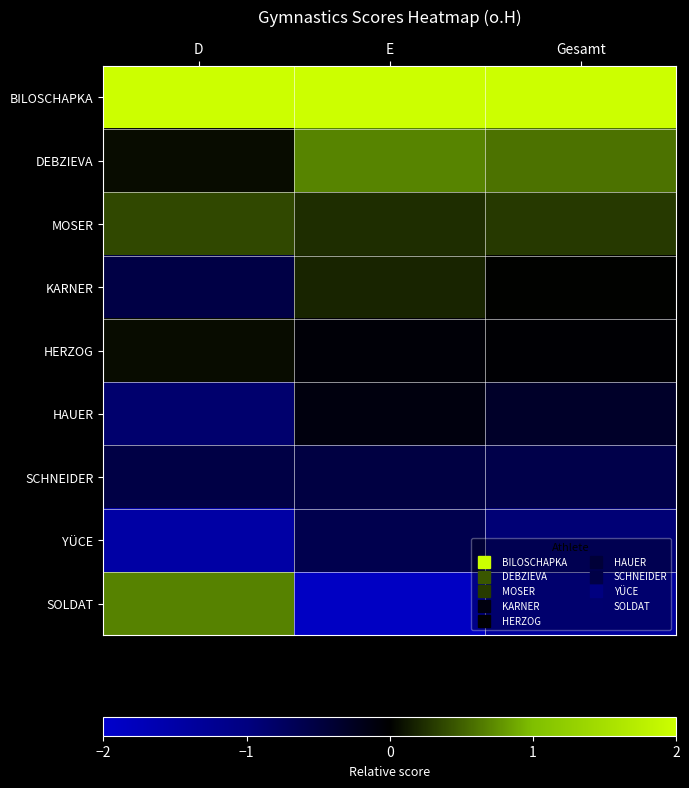

At which category is the sum across all series the highest?

Gesamt